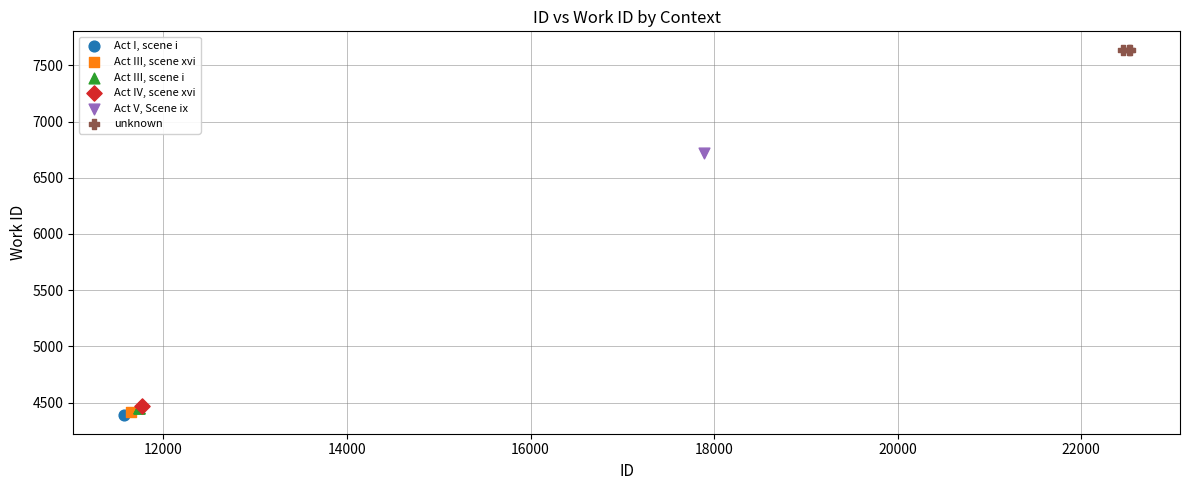

What are all the series names shown in the legend?

Act I, scene i, Act III, scene xvi, Act III, scene i, Act IV, scene xvi, Act V, Scene ix, unknown